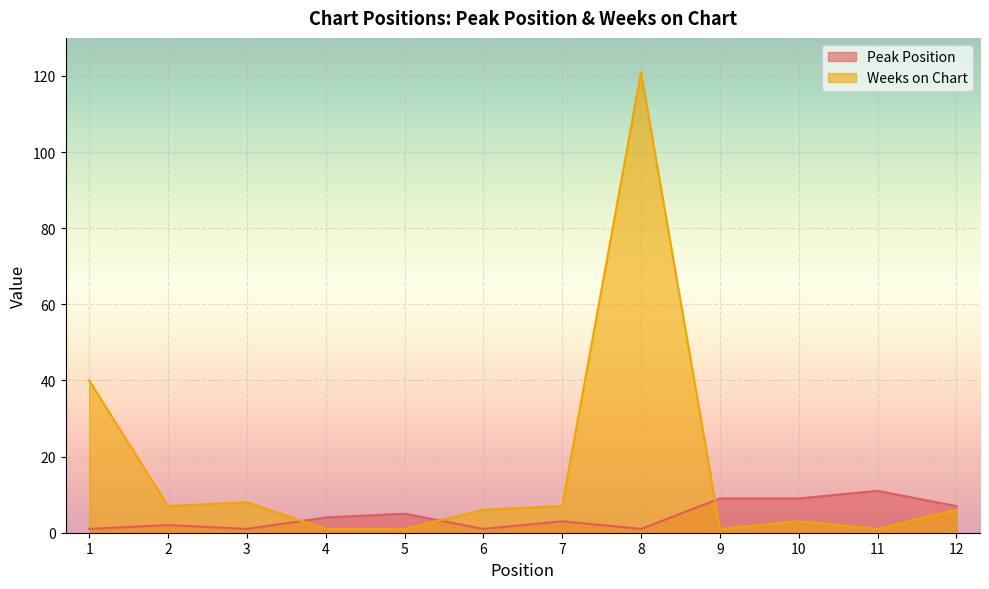

List the series in order of their peak value, highest first.

Weeks on Chart, Peak Position